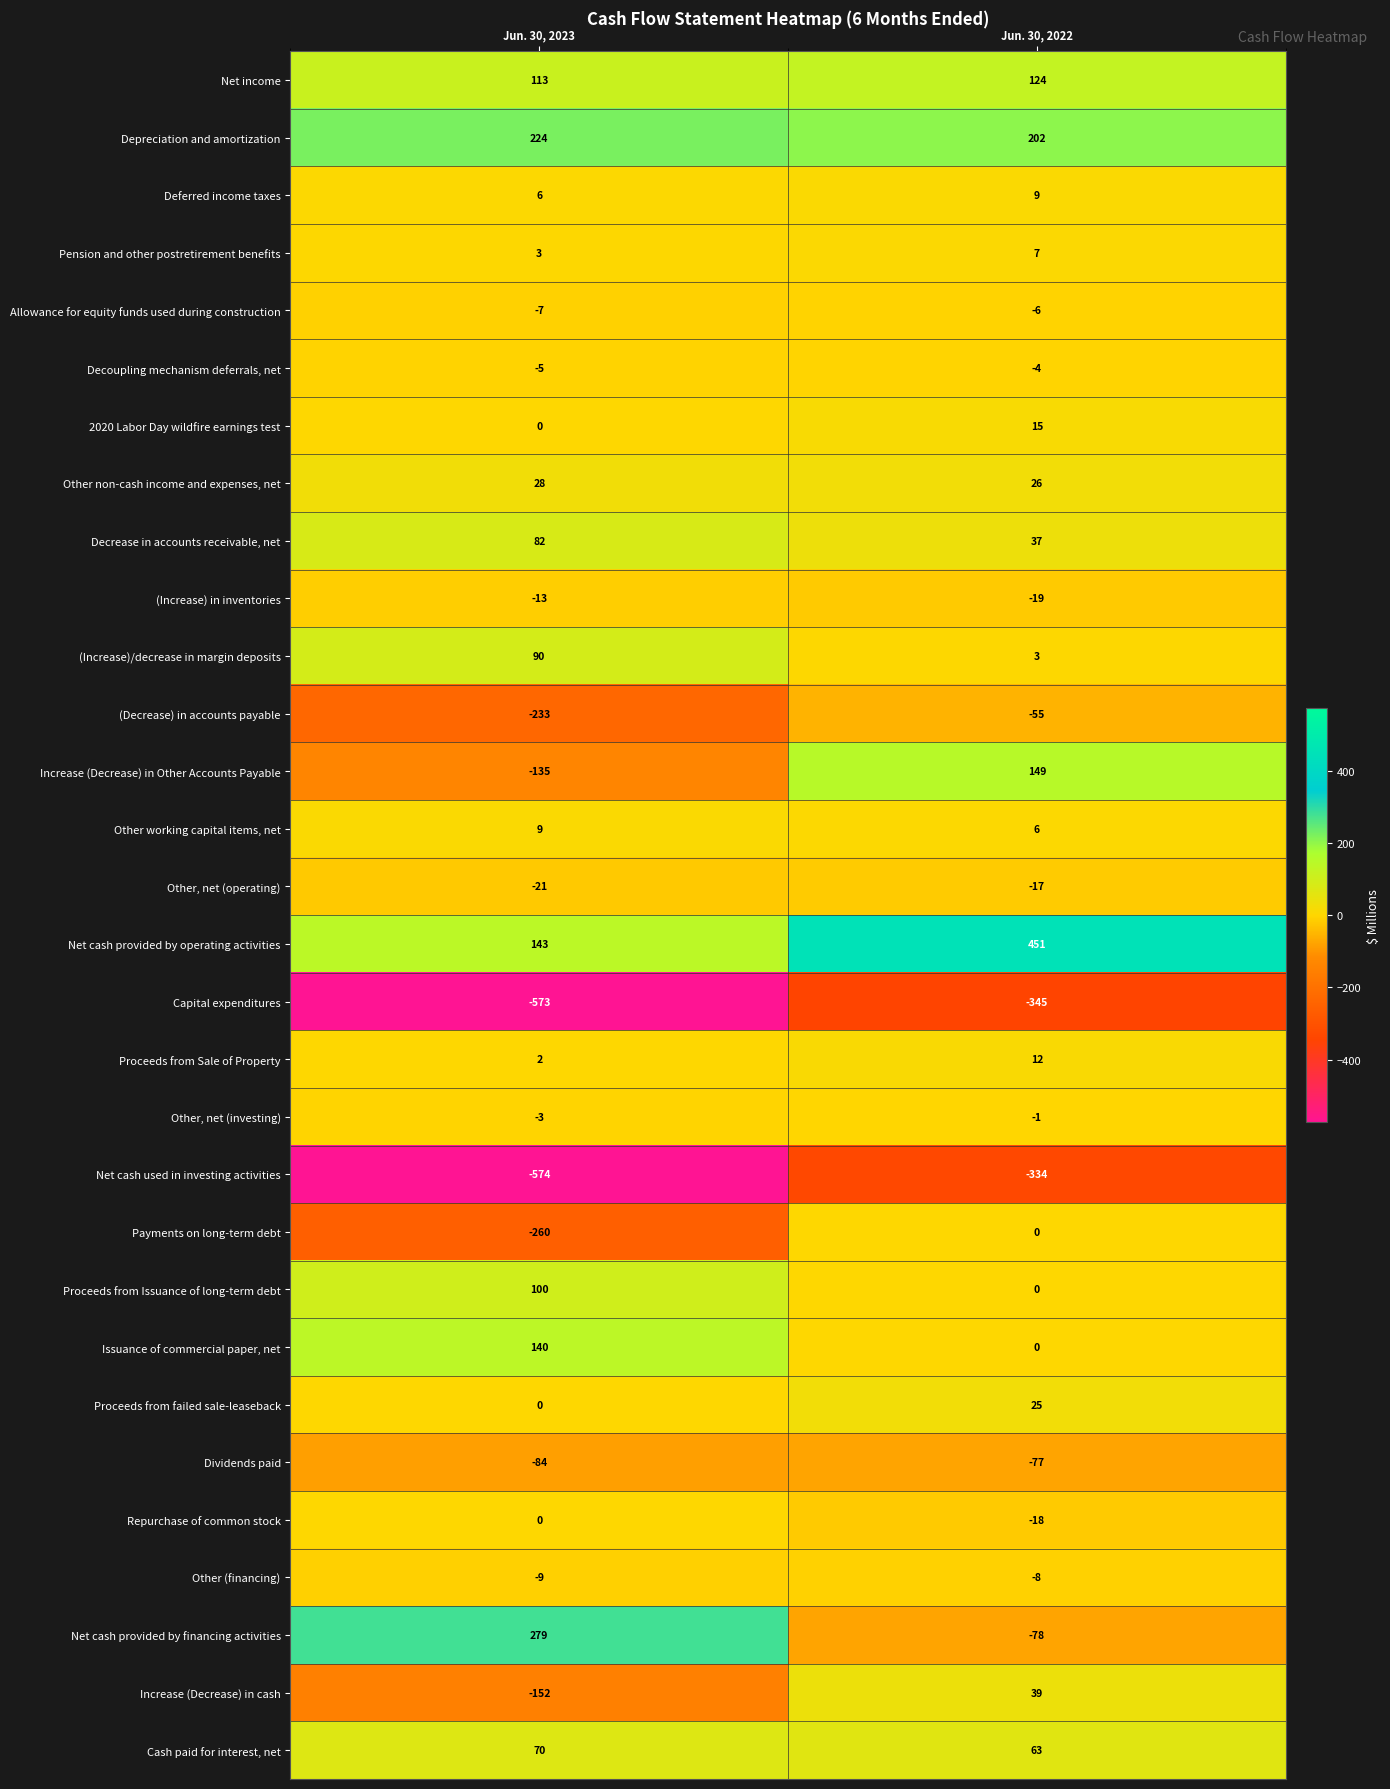

What is the maximum value shown in the chart?

451